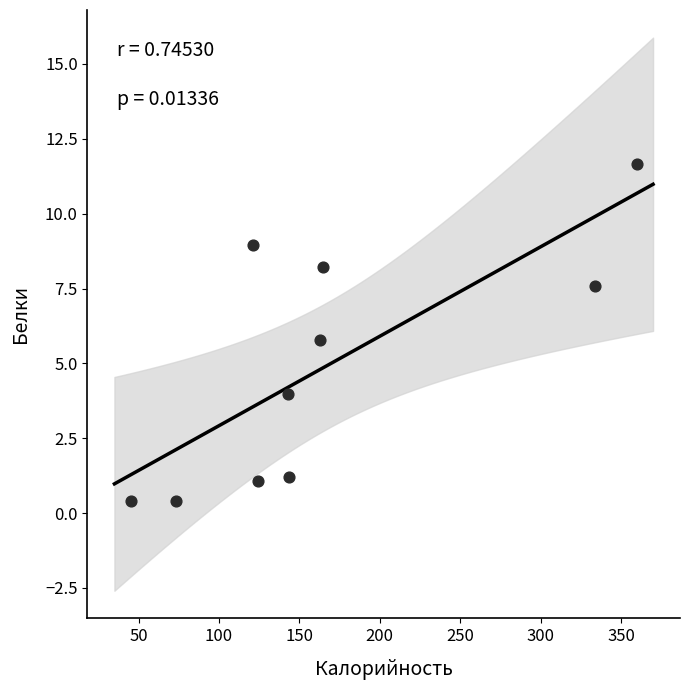

What is the average Y value?

4.9